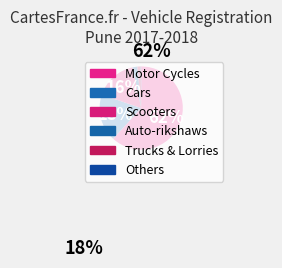

What percentage is the Trucks & Lorries slice, to the nearest percent?

1%